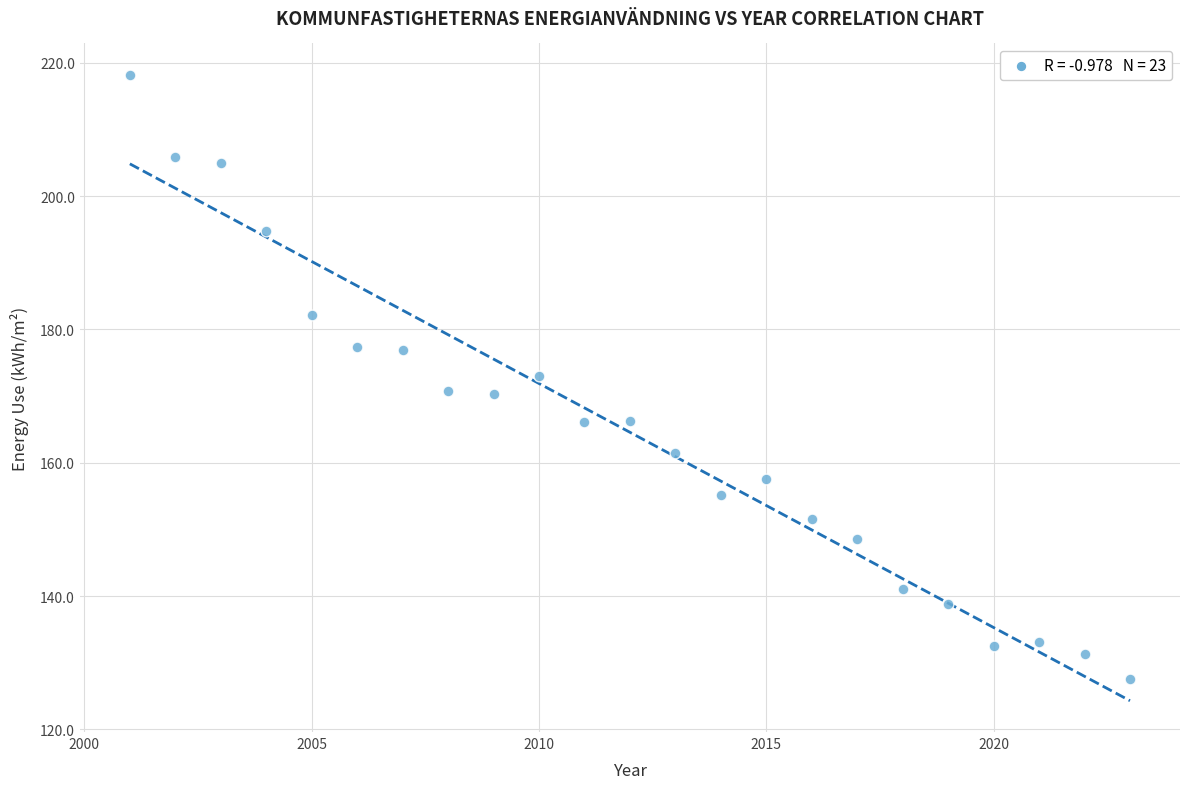

What is the range of X values (max minus min)?

22.0